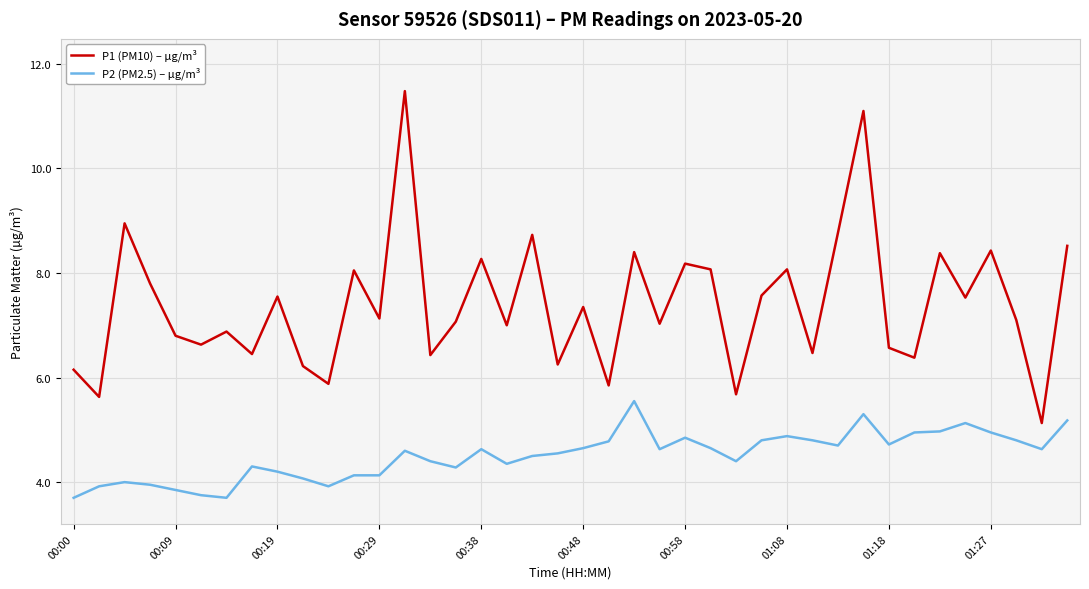

Which series has the largest range (max minus min)?

P1 (PM10) – µg/m³